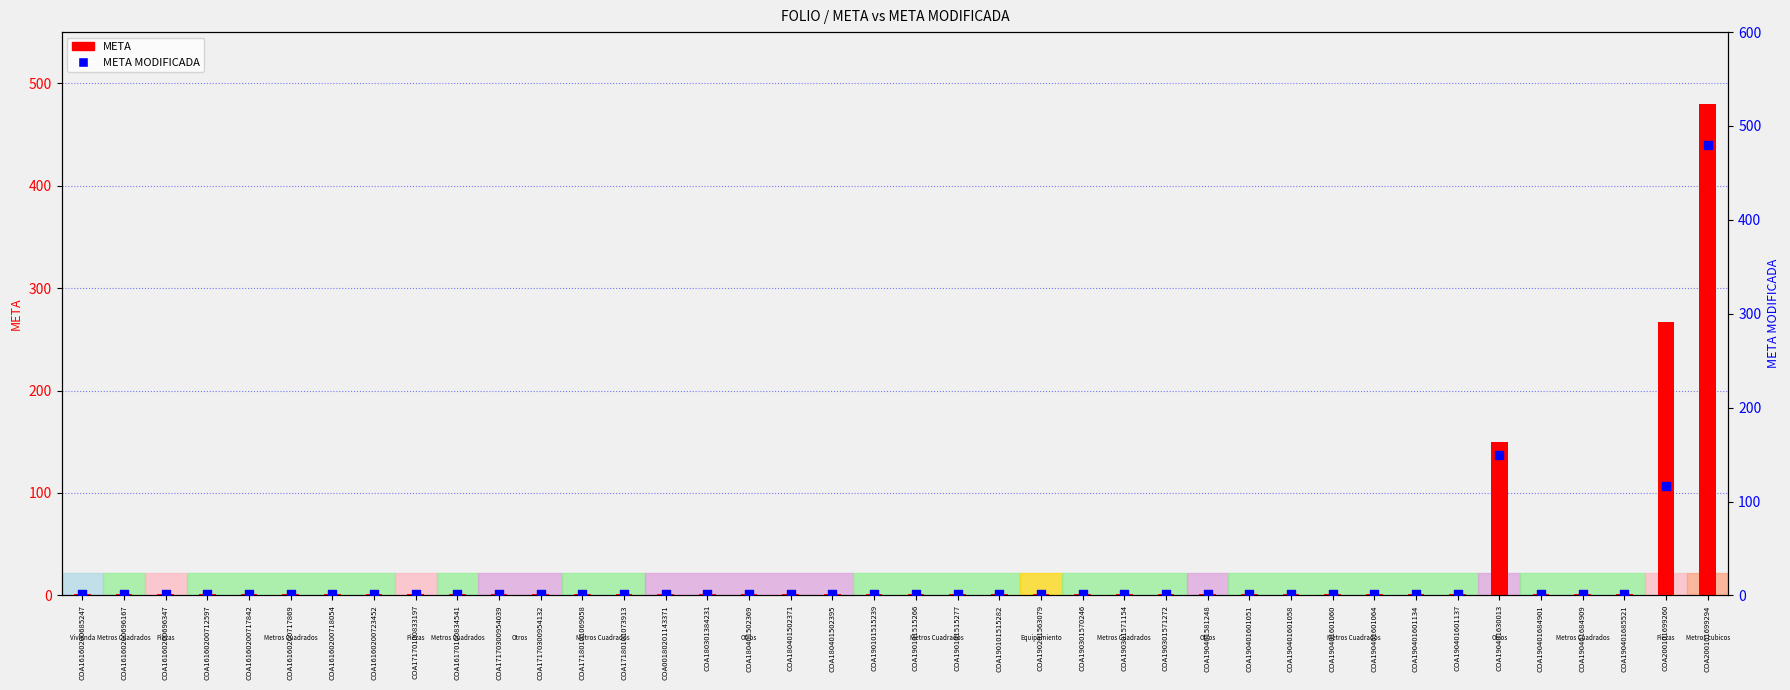

Is the value of META at COA190401601137 greater than the value of META MODIFICADA at COA180401502395?

No